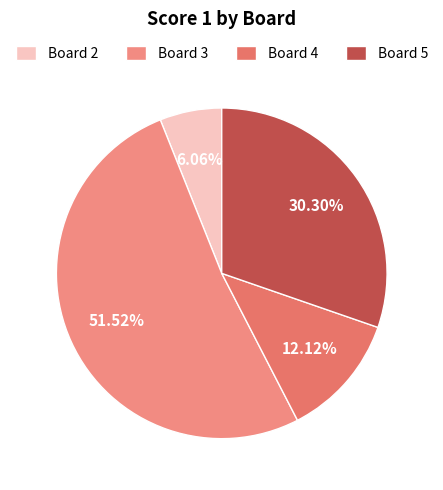

How many segments does this pie chart have?

4